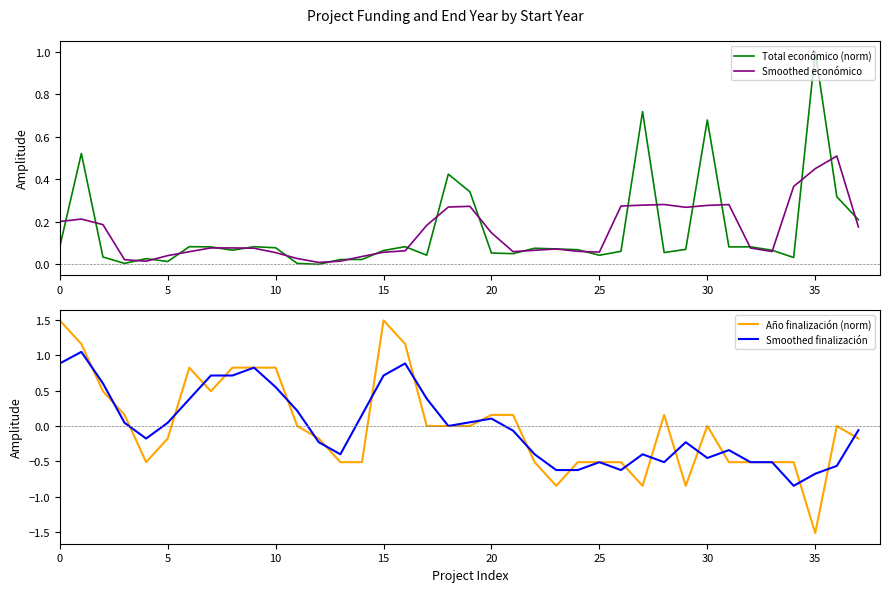

What is the maximum value shown in the chart?

1.5